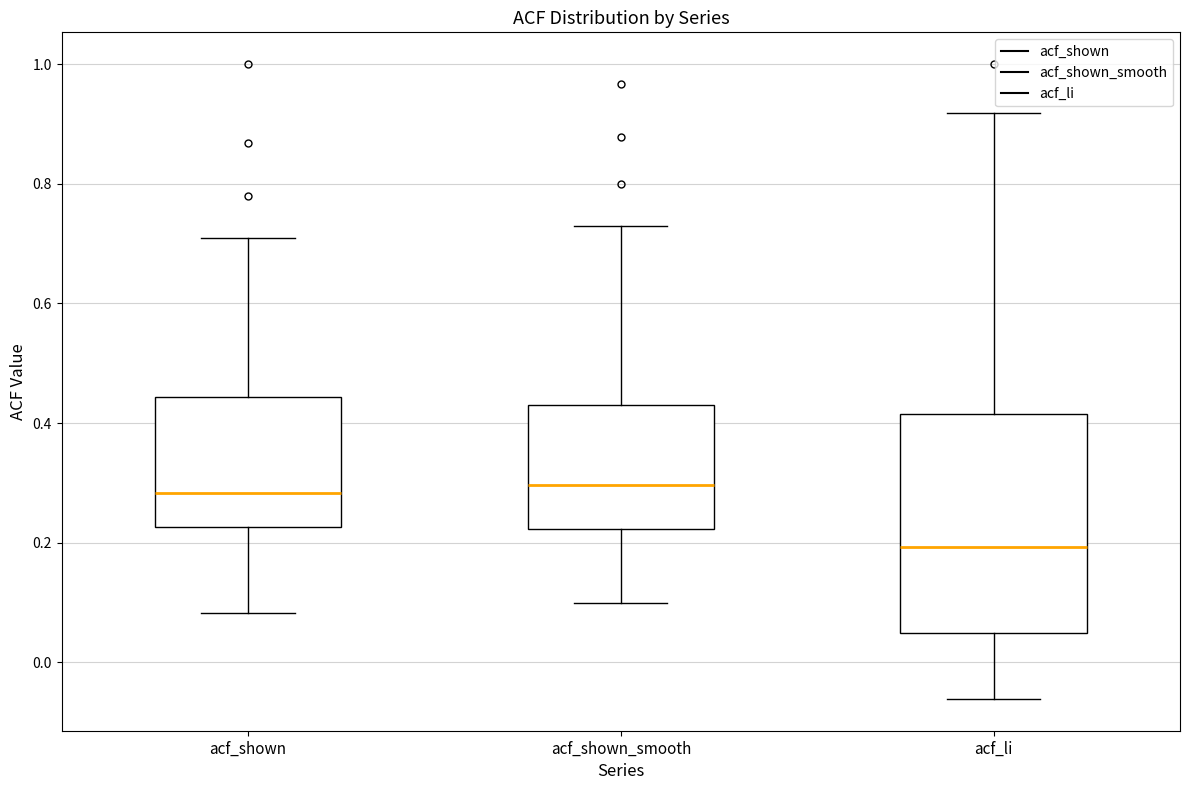

Reading left to right, transcribe this box plot: for each box, give where its median line is, the range the box spans, and where its two whiskers end, as read against the y-axis. The values are not printed on the chart, so give them approximately, as read against the axis.

acf_shown: median 0.28, box 0.22 to 0.44, whiskers 0.08 to 0.70
acf_shown_smooth: median 0.30, box 0.22 to 0.44, whiskers 0.10 to 0.72
acf_li: median 0.20, box 0.04 to 0.42, whiskers -0.06 to 0.92